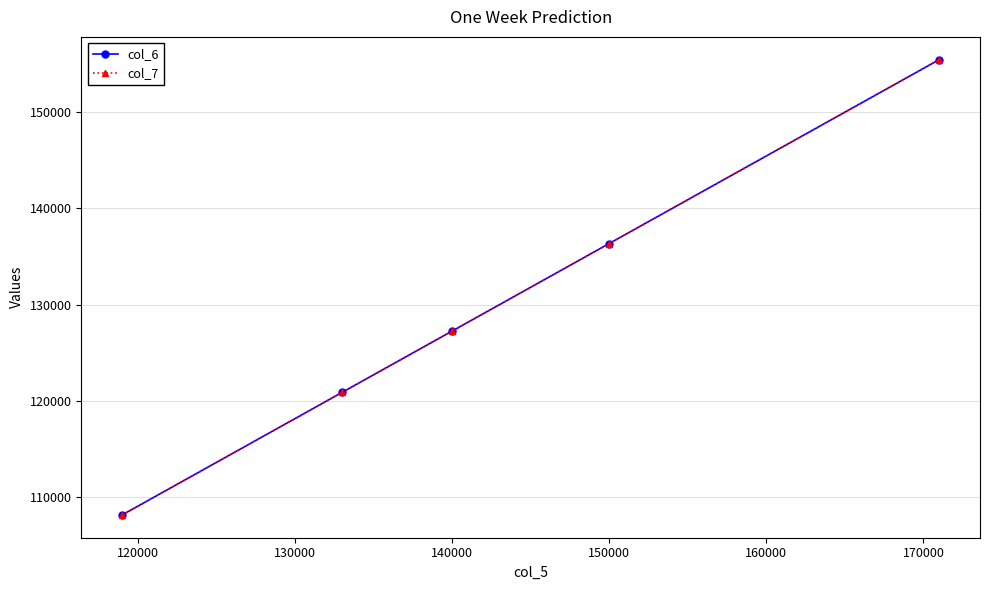

True or false: col_6 and col_7 intersect in this chart.

False